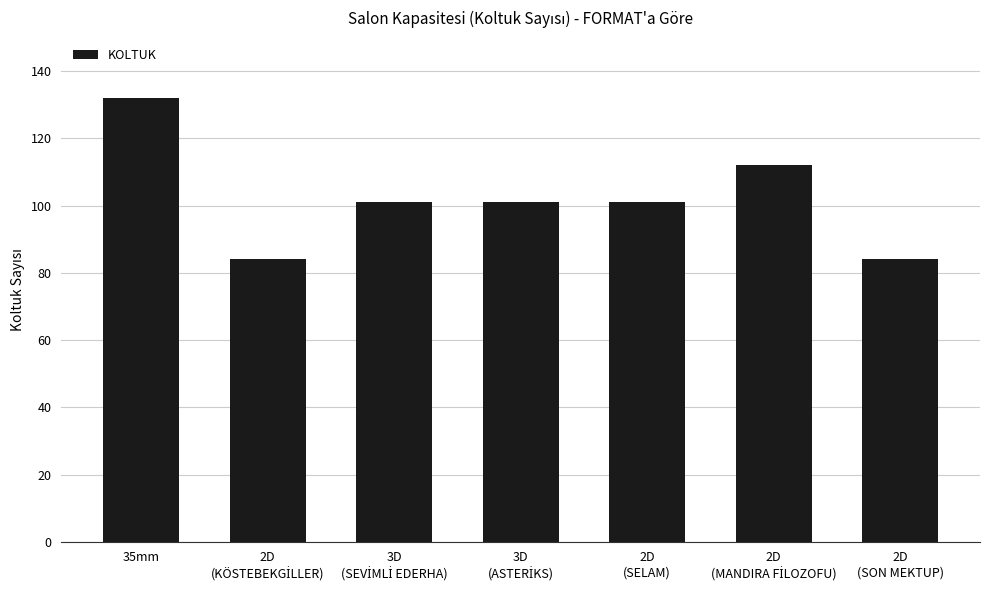

What is the label of the 1st bar from the left?

35mm